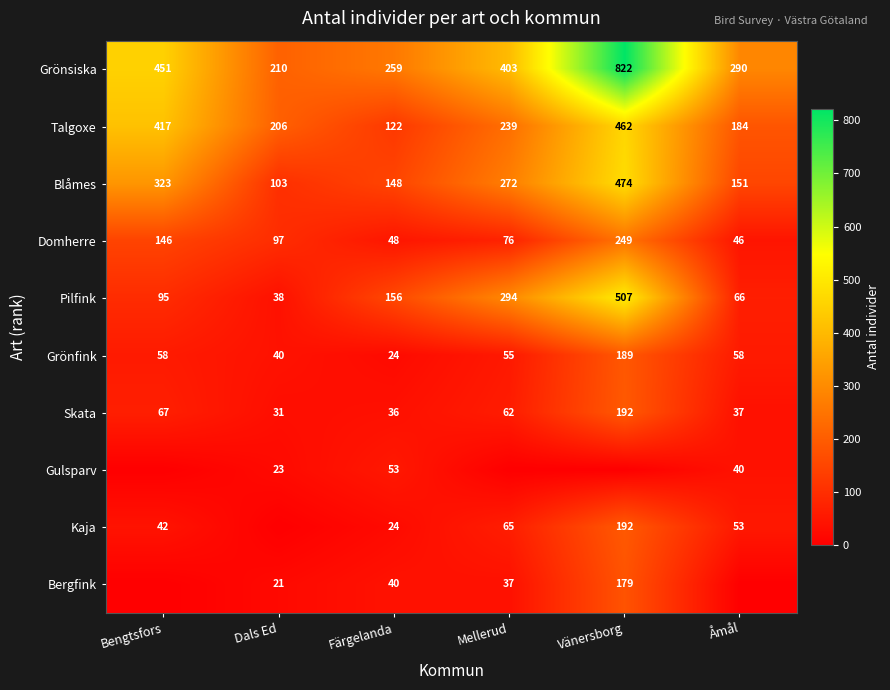

Is it true that Grönfink equals 25 at Mellerud?

False